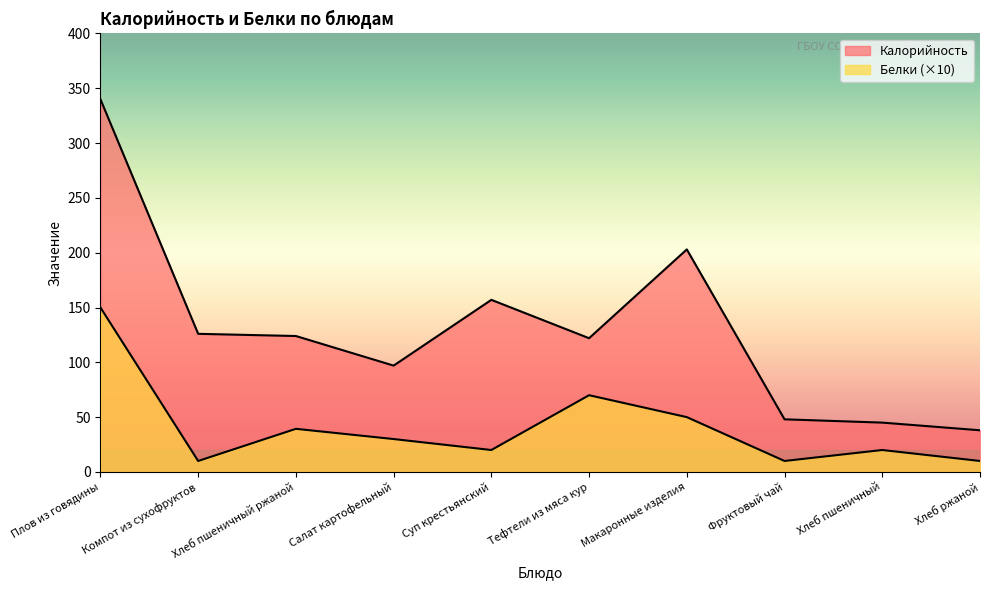

Where does the Калорийность series first go above 124?

Плов из говядины